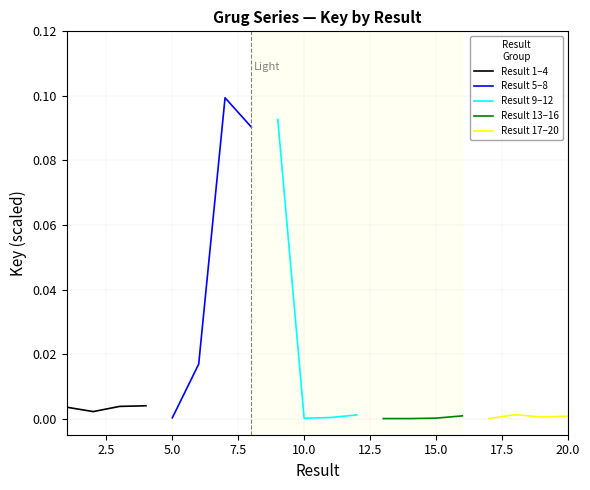

What is the spread (max minus min) of values at 0.0?

0.1